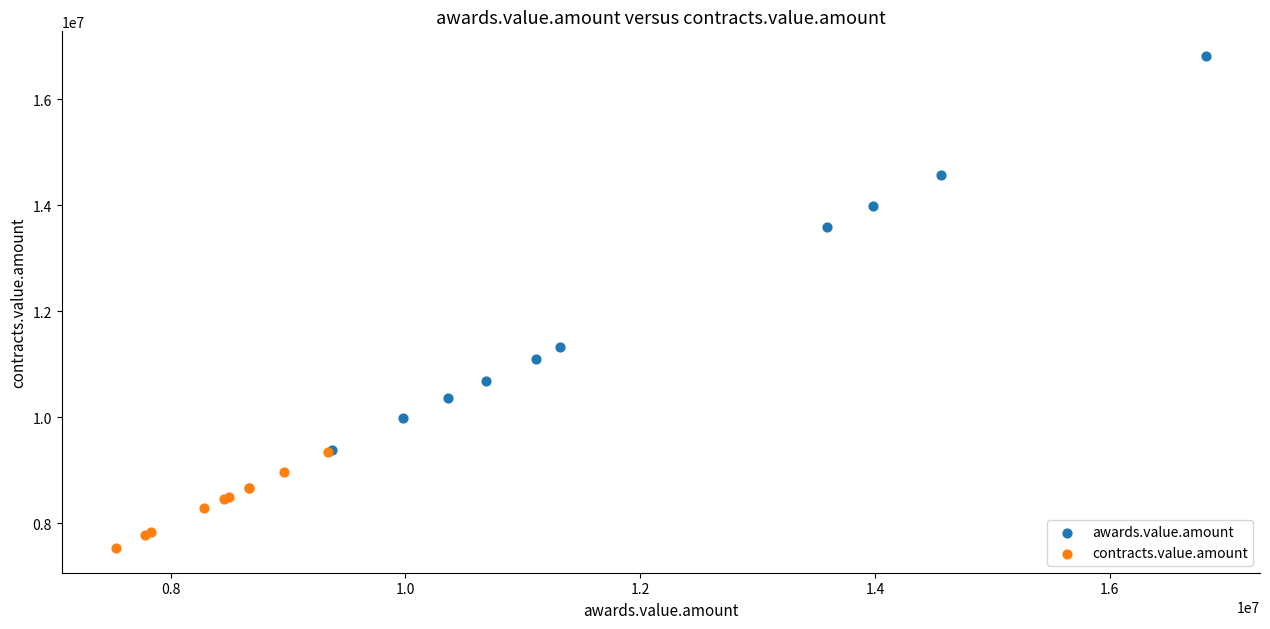

What are all the series names shown in the legend?

awards.value.amount, contracts.value.amount